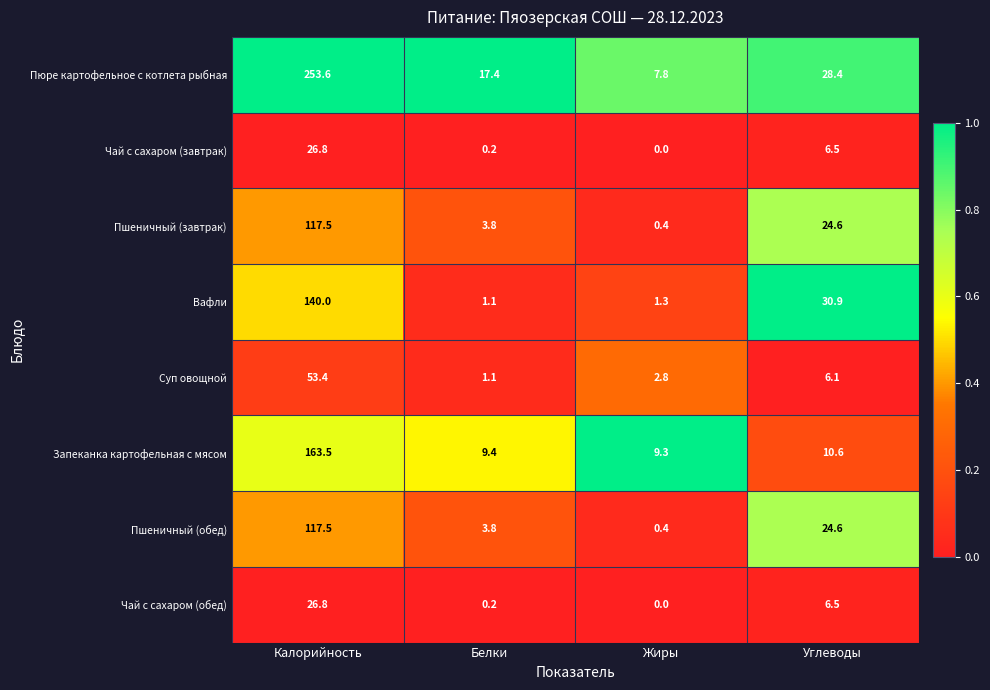

True or false: Суп овощной has a value of 1.8 at Белки.

False